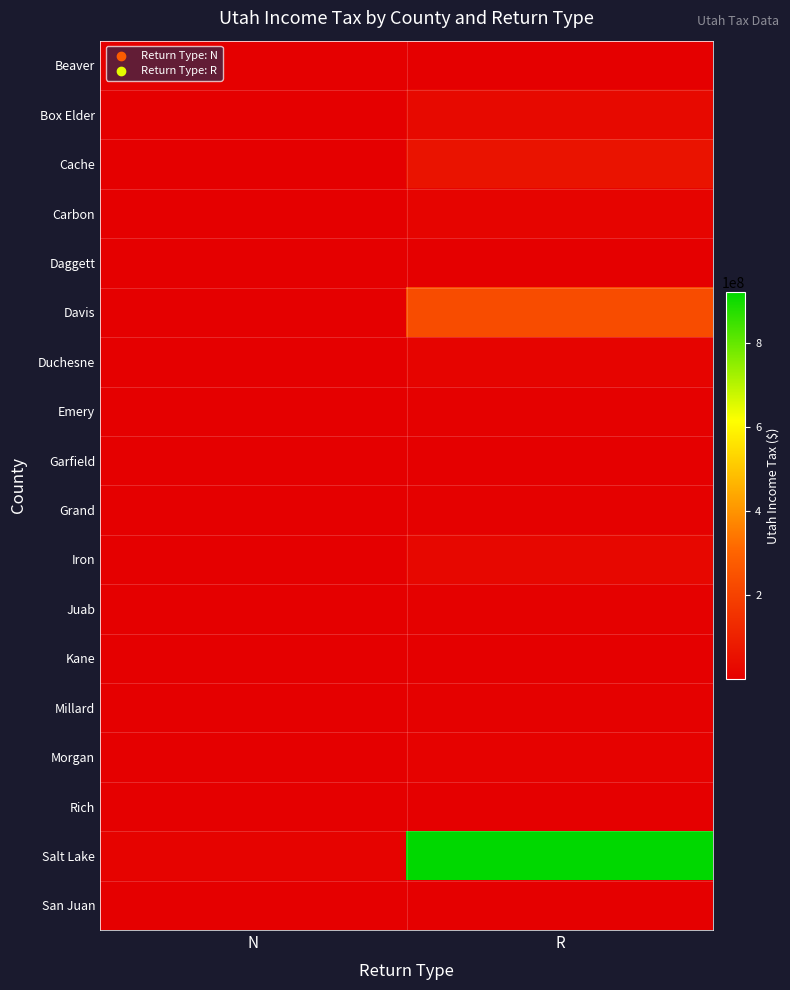

Reading left to right, what are all the values shown in this chart?

Beaver: N=32500	R=3058787
Box Elder: N=226725	R=28838694
Cache: N=710967	R=59064197
Carbon: N=114974	R=12902451
Daggett: N=23859	R=497018
Davis: N=2803088	R=232111473
Duchesne: N=212808	R=15023875
Emery: N=37720	R=5667158
Garfield: N=59038	R=2199028
Grand: N=118387	R=5954326
Iron: N=333753	R=21624477
Juab: N=39363	R=4226044
Kane: N=124428	R=3422375
Millard: N=41378	R=5584072
Morgan: N=88385	R=7805462
Rich: N=13506	R=1073746
Salt Lake: N=11356022	R=921291967
San Juan: N=58687	R=3253217